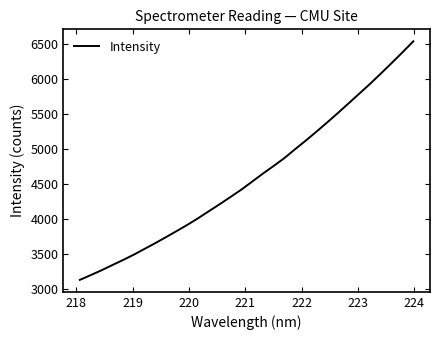

What is the difference between the maximum and second lowest values?

3335.9